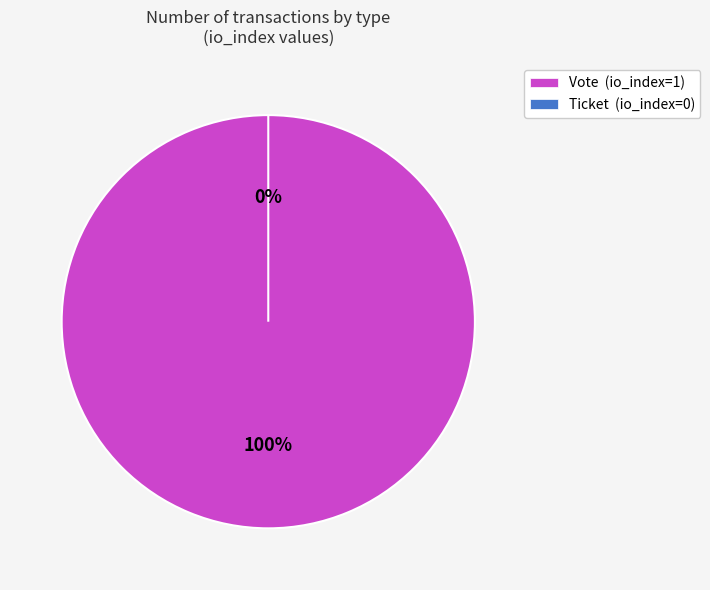

Count the number of slices in the pie.

2